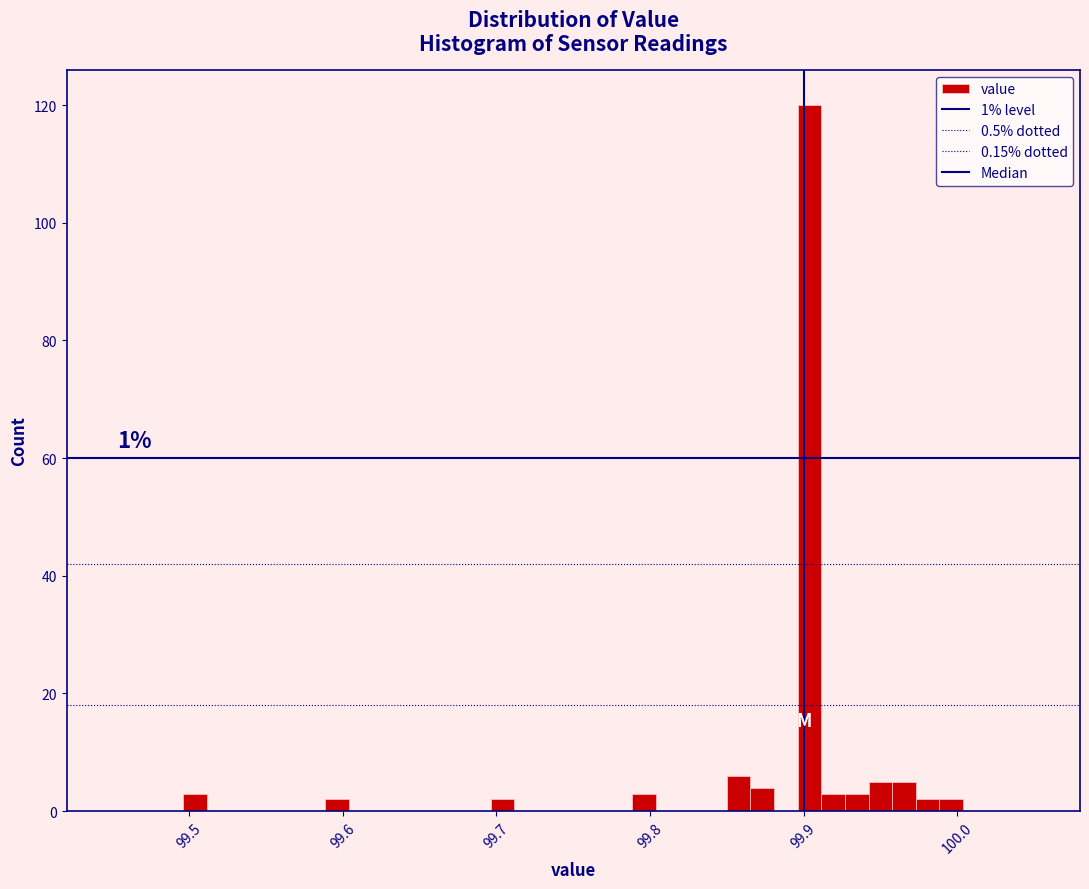

Read against the x-axis, roughly where is the centre of the tallest bar?

99.90